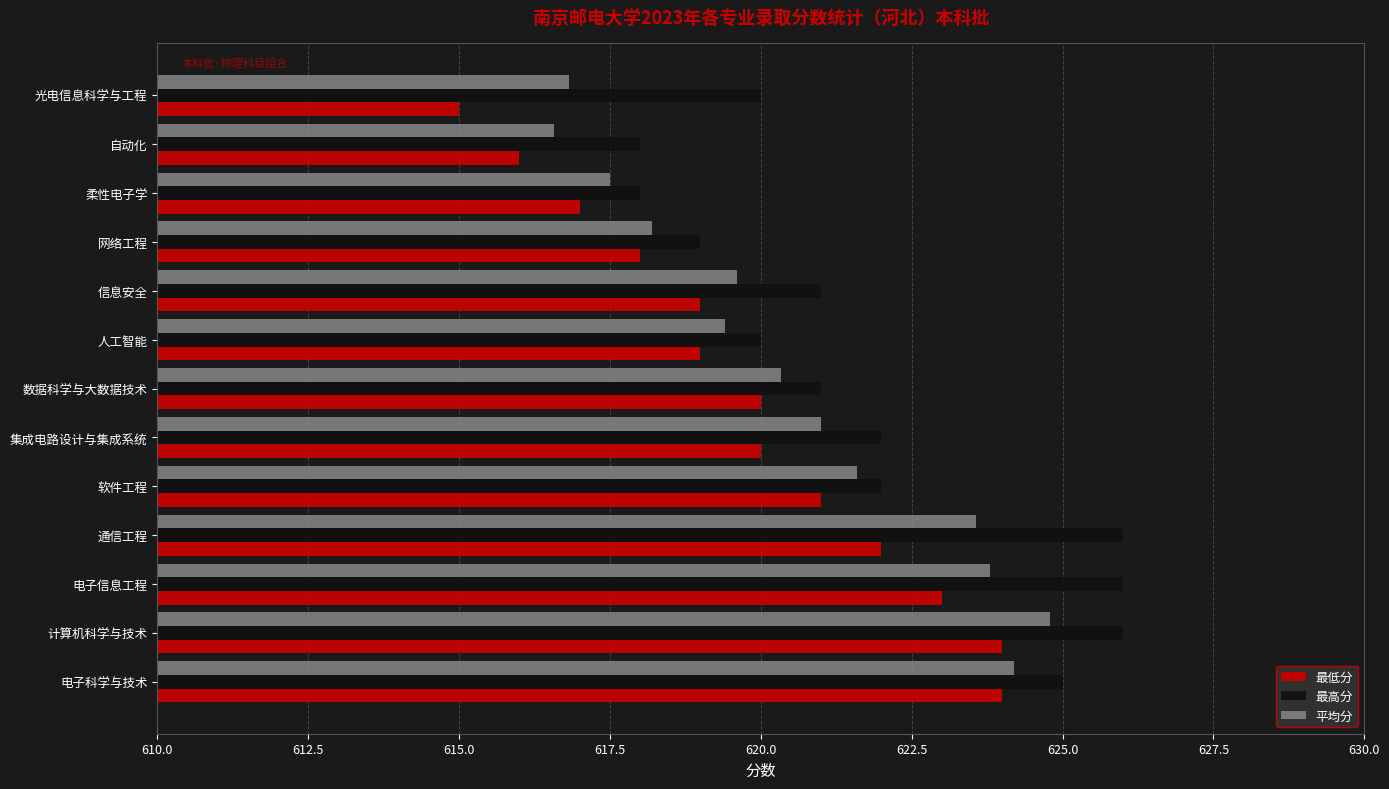

Between 计算机科学与技术 and 网络工程, which series saw the biggest shift?

最高分